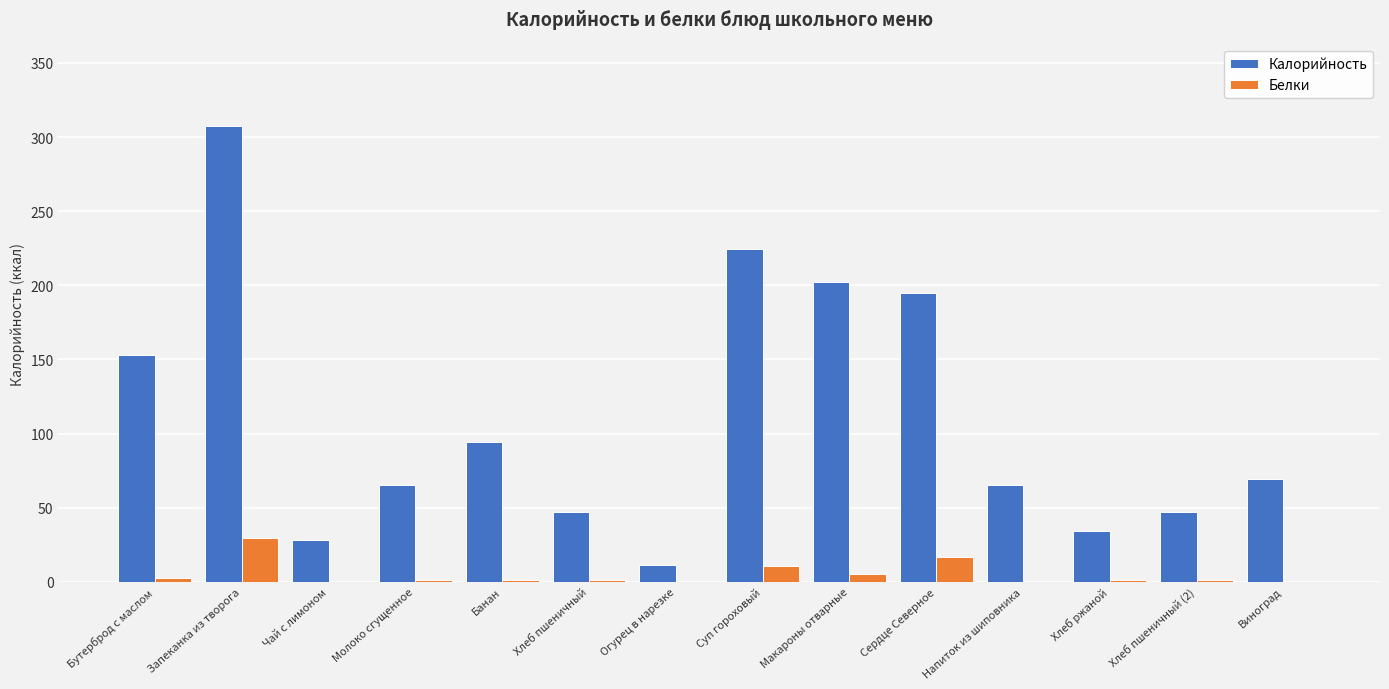

What are all the series names shown in the legend?

Калорийность, Белки